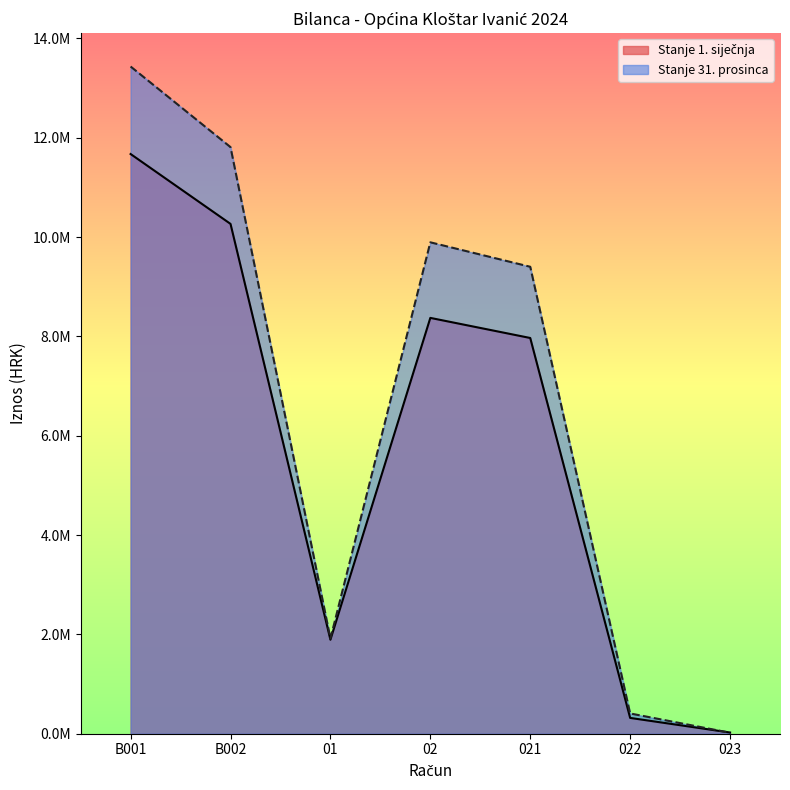

How many lines are shown in the chart?

2